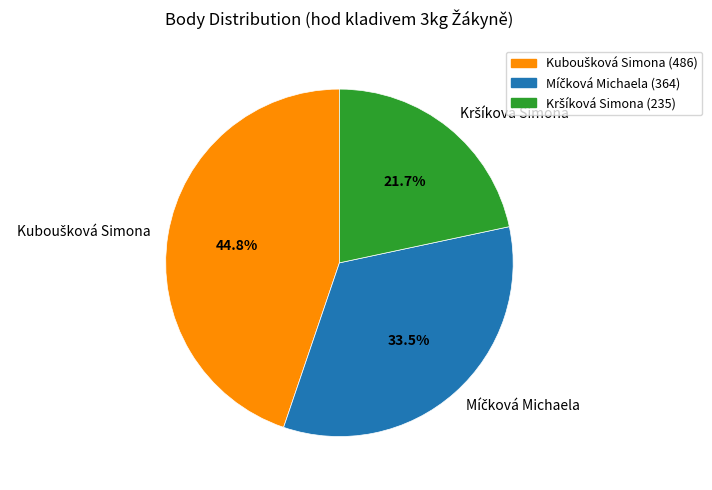

How many segments does this pie chart have?

3